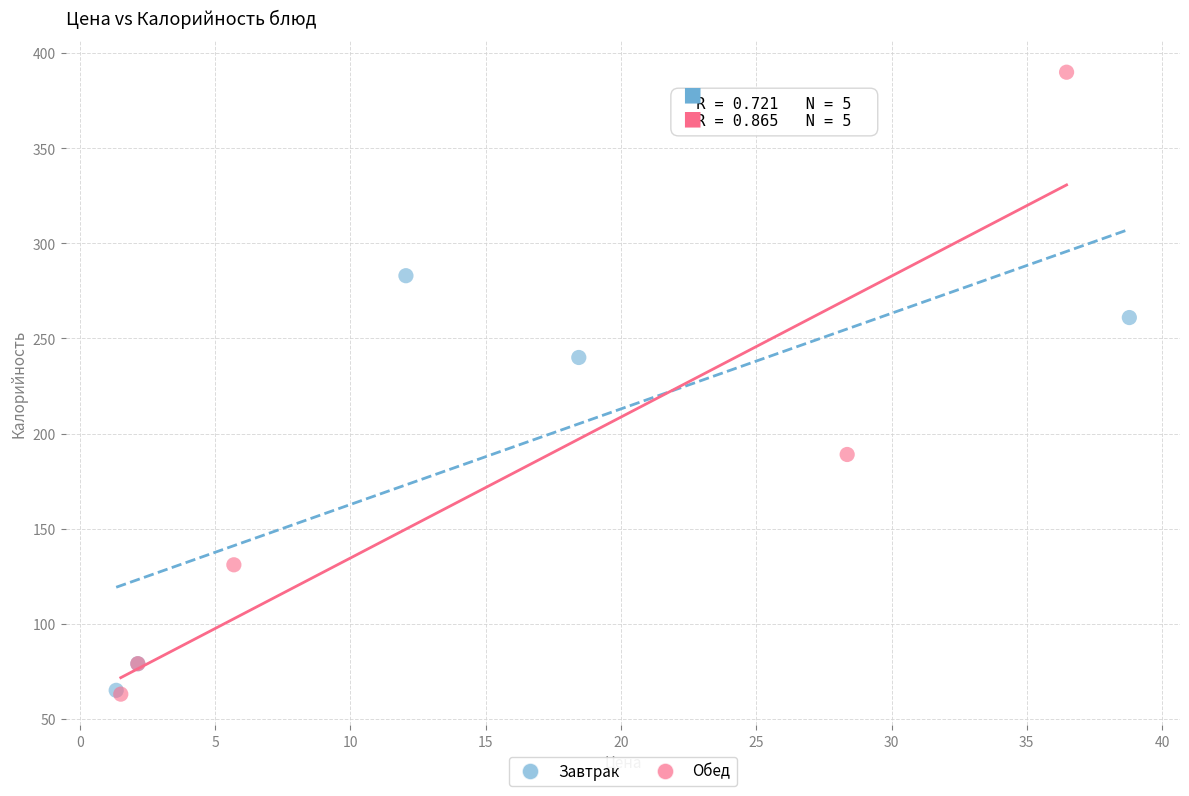

Which series has the widest spread of Y values?

Обед